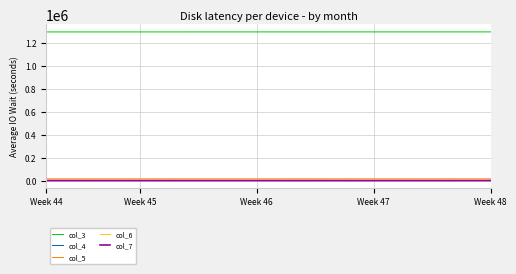

True or false: col_3 and col_7 intersect in this chart.

False